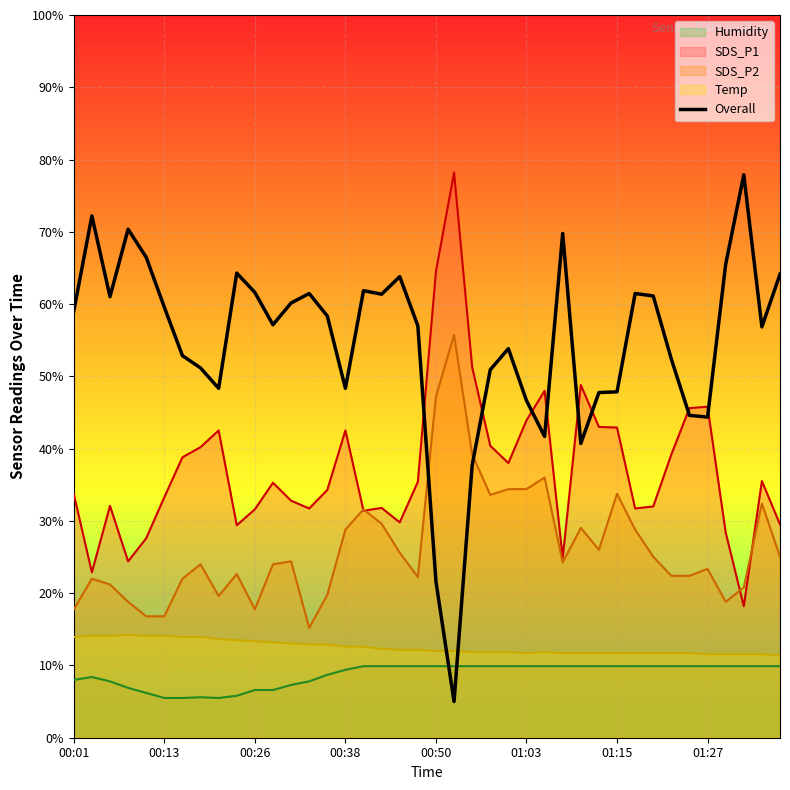

What position from the left is 9?

10